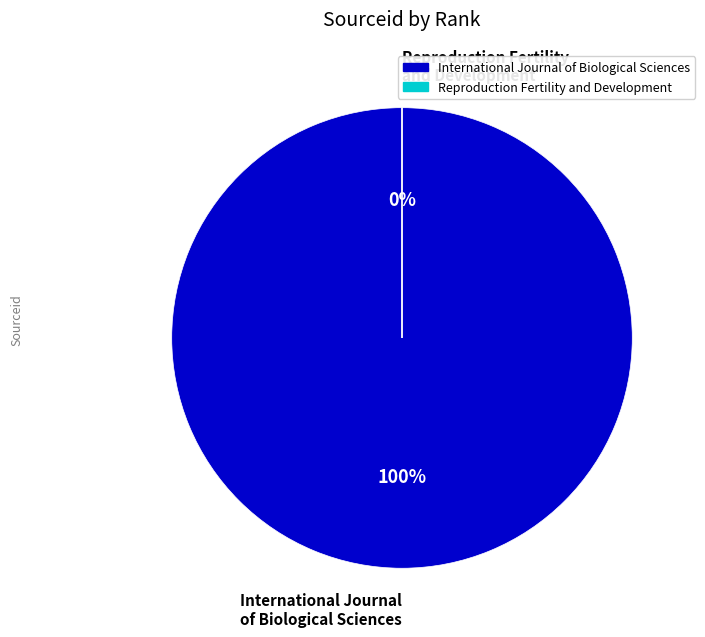

To the nearest percent, what is the difference between the Reproduction Fertility and Development and International Journal of Biological Sciences slice percentages?

100%